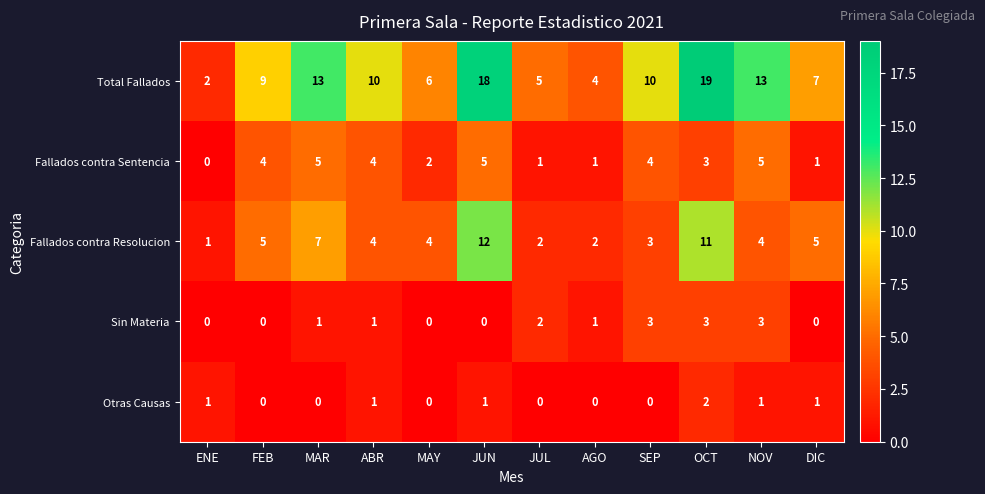

Rank the series by their maximum value, from highest to lowest.

Total Fallados, Fallados contra Resolucion, Fallados contra Sentencia, Sin Materia, Otras Causas